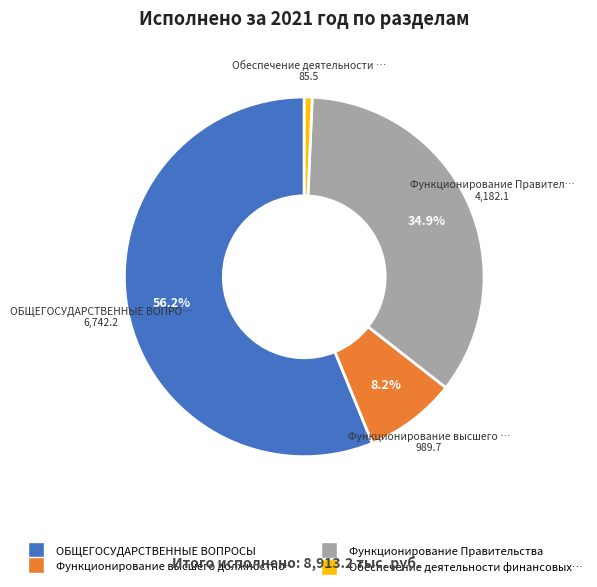

Does any single category account for the majority?

Yes